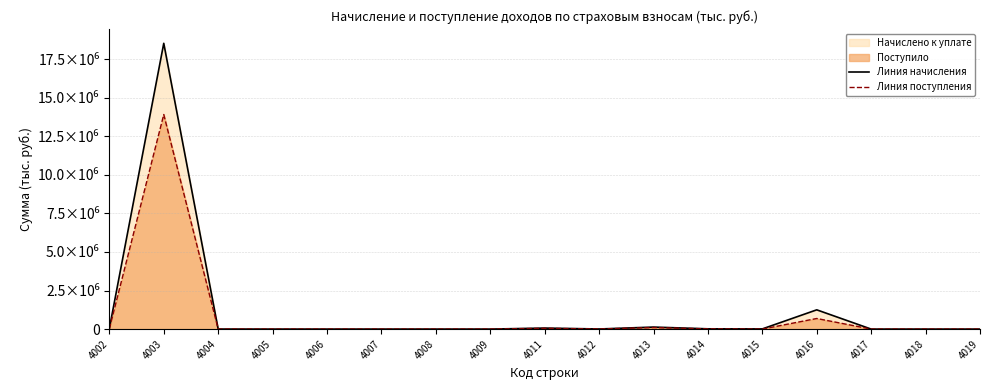

True or false: Линия поступления and Линия начисления cross at least once.

True